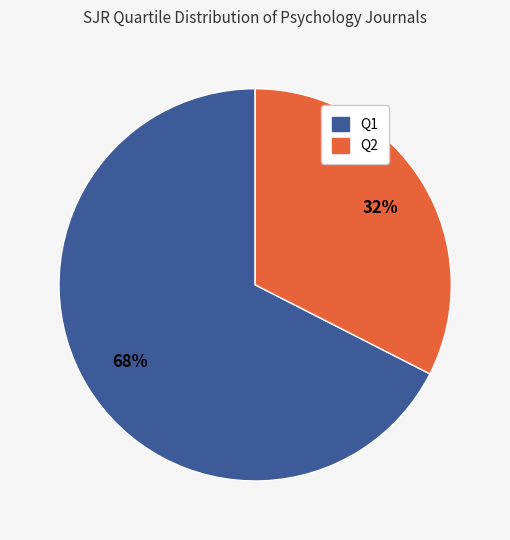

Combined, do Q1 and Q2 account for over 50%?

Yes